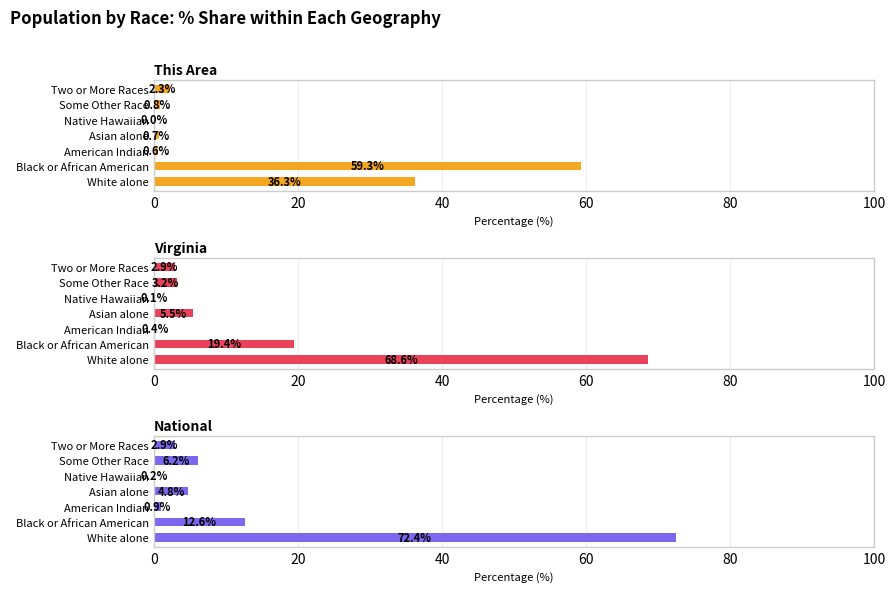

Which has a higher value, Asian alone or Some Other Race?

Some Other Race